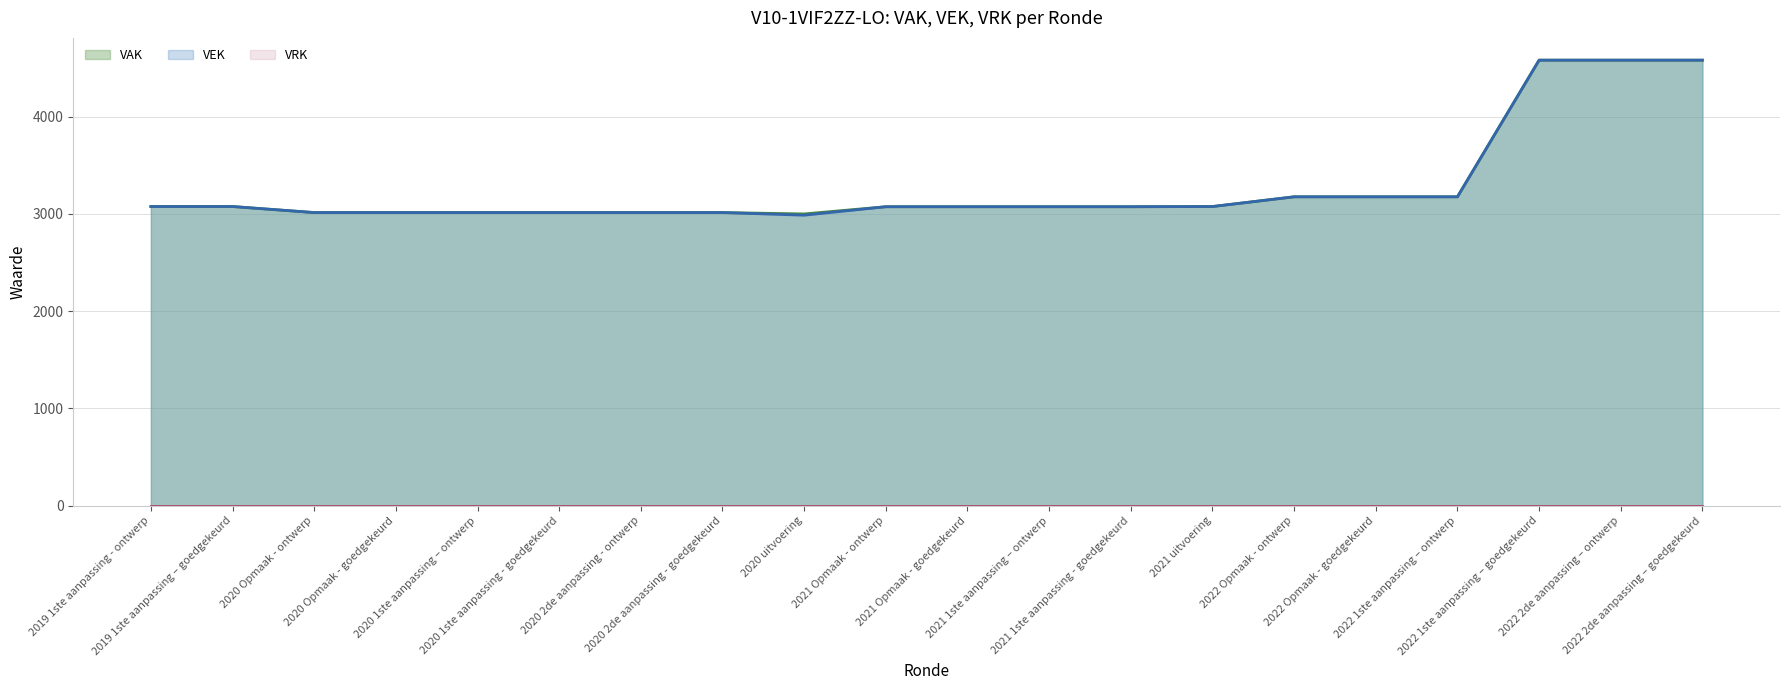

Reading left to right, extract all data points from this chart.

VAK: 2019 1ste aanpassing - ontwerp=3076	2019 1ste aanpassing – goedgekeurd=3076	2020 Opmaak - ontwerp=3014	2020 Opmaak - goedgekeurd=3014	2020 1ste aanpassing – ontwerp=3014	2020 1ste aanpassing - goedgekeurd=3014	2020 2de aanpassing - ontwerp=3014	2020 2de aanpassing - goedgekeurd=3014	2020 uitvoering=3000	2021 Opmaak - ontwerp=3074	2021 Opmaak - goedgekeurd=3074	2021 1ste aanpassing – ontwerp=3074	2021 1ste aanpassing - goedgekeurd=3074	2021 uitvoering=3076	2022 Opmaak - ontwerp=3176	2022 Opmaak - goedgekeurd=3176	2022 1ste aanpassing – ontwerp=3176	2022 1ste aanpassing – goedgekeurd=4581	2022 2de aanpassing – ontwerp=4581	2022 2de aanpassing – goedgekeurd=4581
VEK: 2019 1ste aanpassing - ontwerp=3076	2019 1ste aanpassing – goedgekeurd=3076	2020 Opmaak - ontwerp=3014	2020 Opmaak - goedgekeurd=3014	2020 1ste aanpassing – ontwerp=3014	2020 1ste aanpassing - goedgekeurd=3014	2020 2de aanpassing - ontwerp=3014	2020 2de aanpassing - goedgekeurd=3014	2020 uitvoering=2987	2021 Opmaak - ontwerp=3074	2021 Opmaak - goedgekeurd=3074	2021 1ste aanpassing – ontwerp=3074	2021 1ste aanpassing - goedgekeurd=3074	2021 uitvoering=3076	2022 Opmaak - ontwerp=3176	2022 Opmaak - goedgekeurd=3176	2022 1ste aanpassing – ontwerp=3176	2022 1ste aanpassing – goedgekeurd=4581	2022 2de aanpassing – ontwerp=4581	2022 2de aanpassing – goedgekeurd=4581